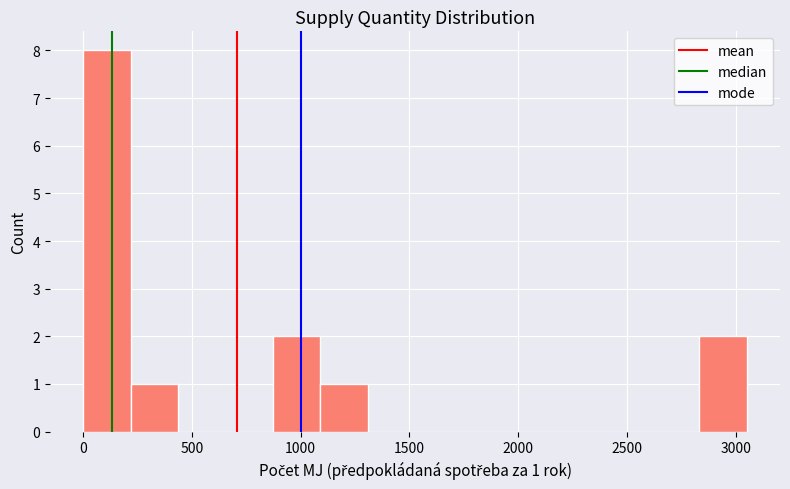

Over which range of the x-axis is the bar tallest?

0 to 200